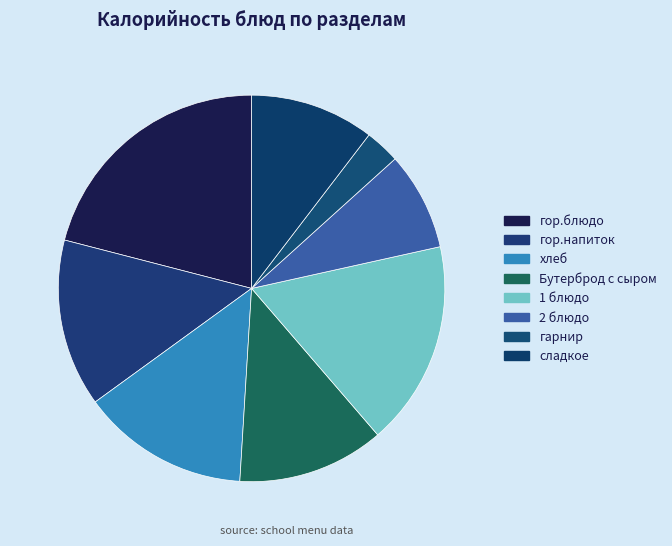

How many segments does this pie chart have?

8